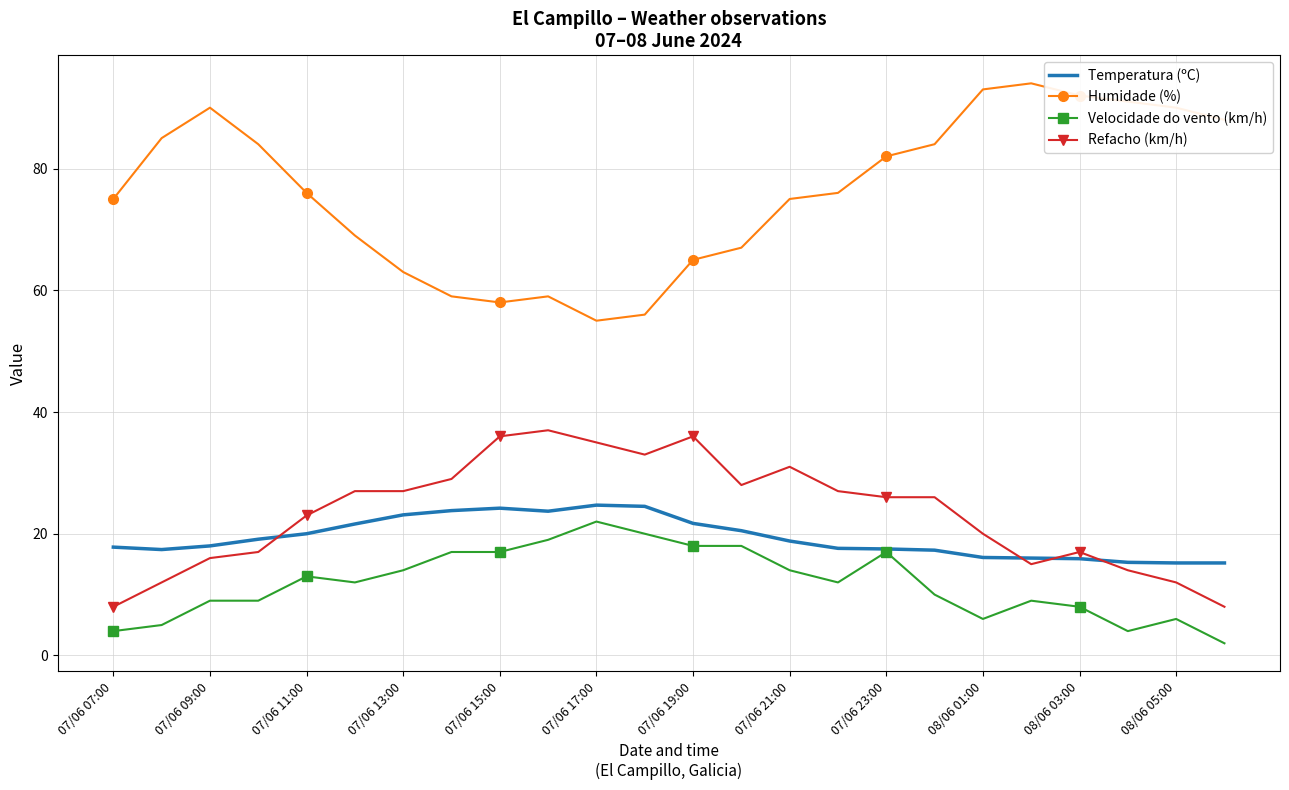

Which series has the largest range (max minus min)?

Humidade (%)